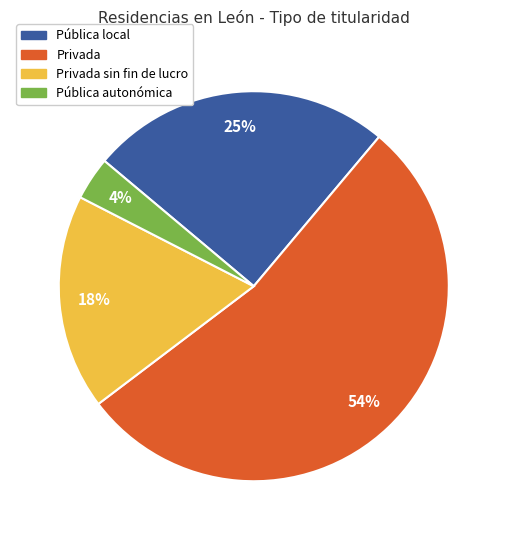

How many slices are in this pie chart?

4